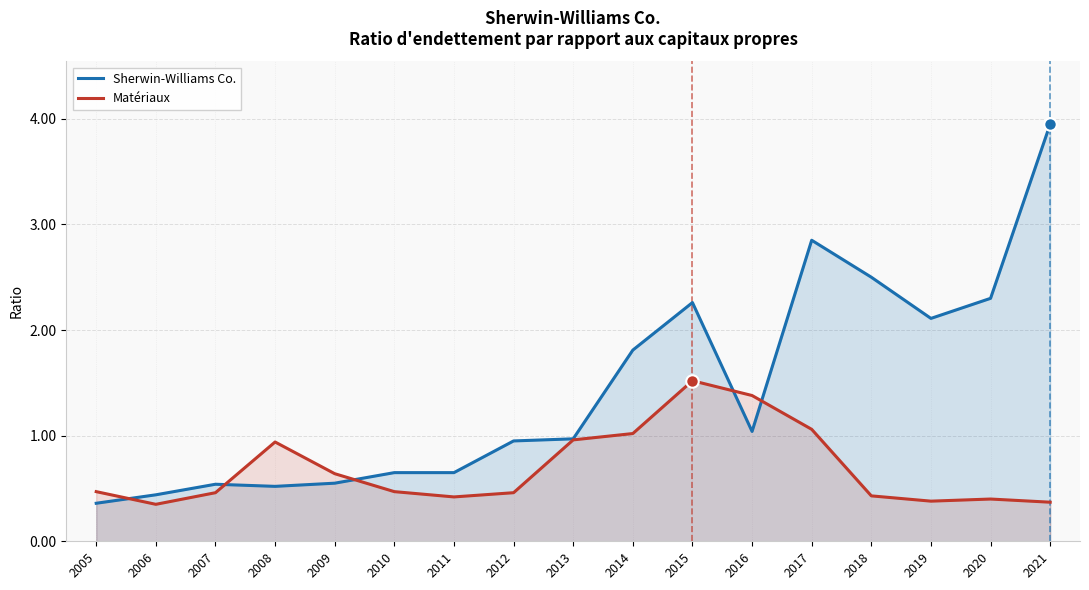

At which category is the sum across all series the highest?

2021